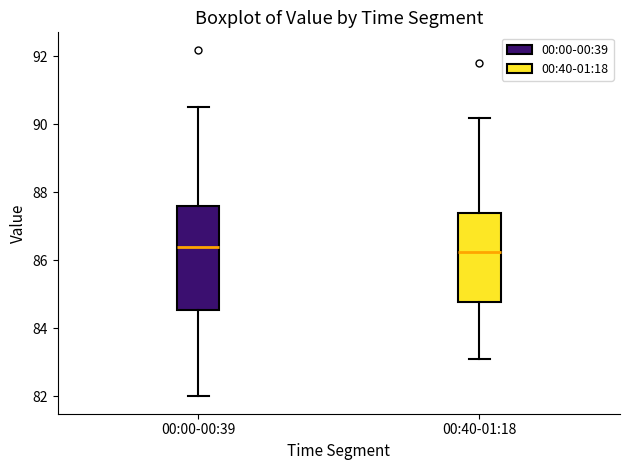

Reading left to right, read every box against the y-axis: the position of its median line, the range the box covers, and the ends of its whiskers. The values are not printed on the chart, so give them approximately, as read against the axis.

00:00-00:39: median 86.4, box 84.6 to 87.6, whiskers 82.0 to 90.6
00:40-01:18: median 86.2, box 84.8 to 87.4, whiskers 83.2 to 90.2